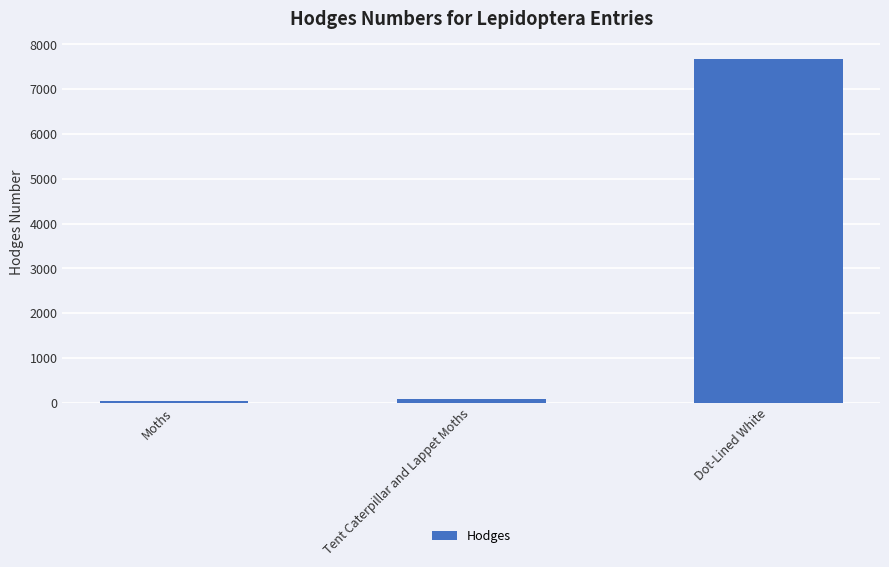

Read the value at Moths.

29.0